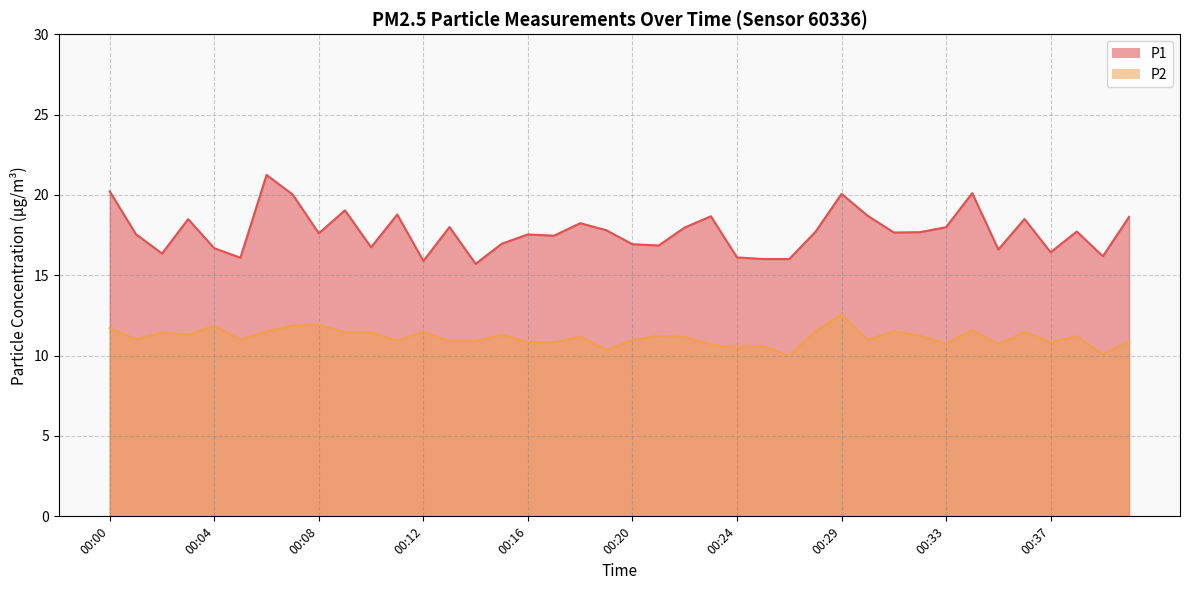

What is the difference between the P1 values at 00:30 and 00:19?

0.9